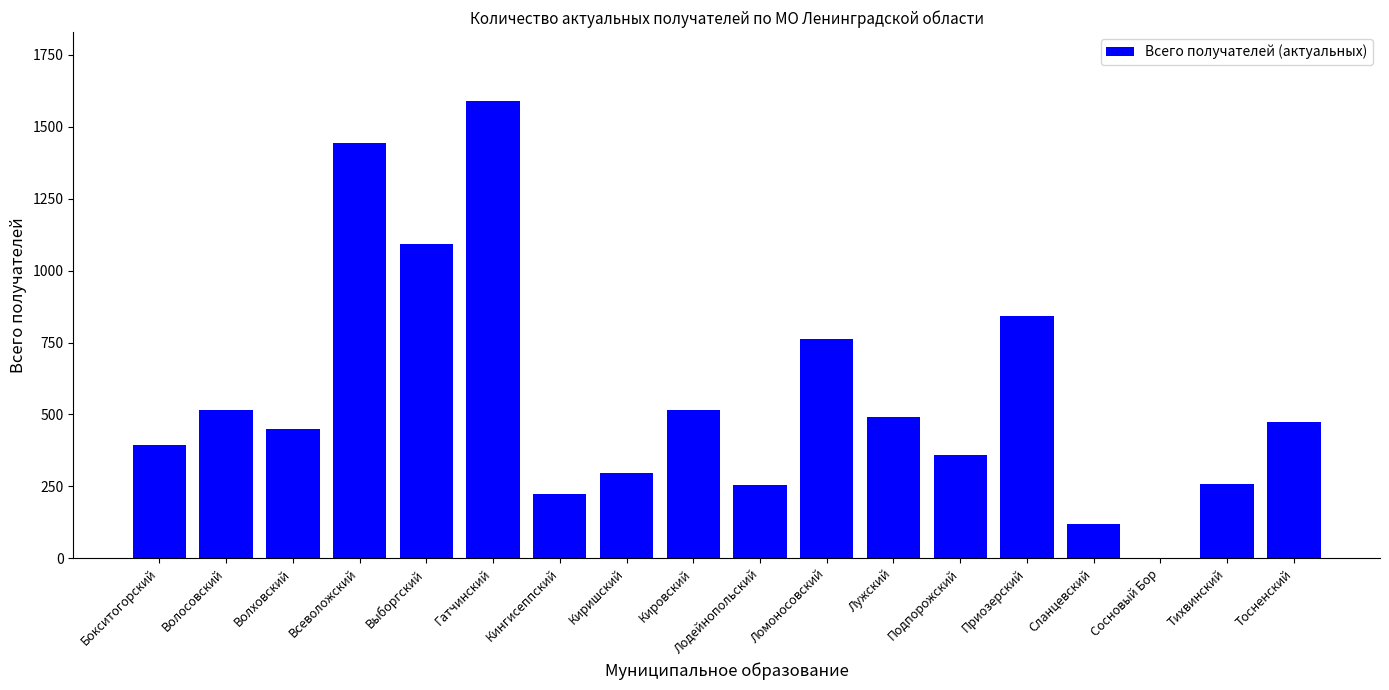

What is the change in value from Лужский to Сосновый Бор?

-492